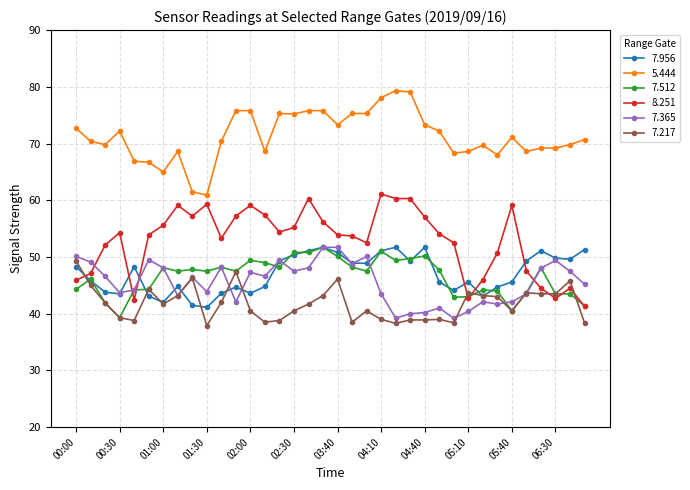

Does the chart display data point markers on the line(s)?

Yes